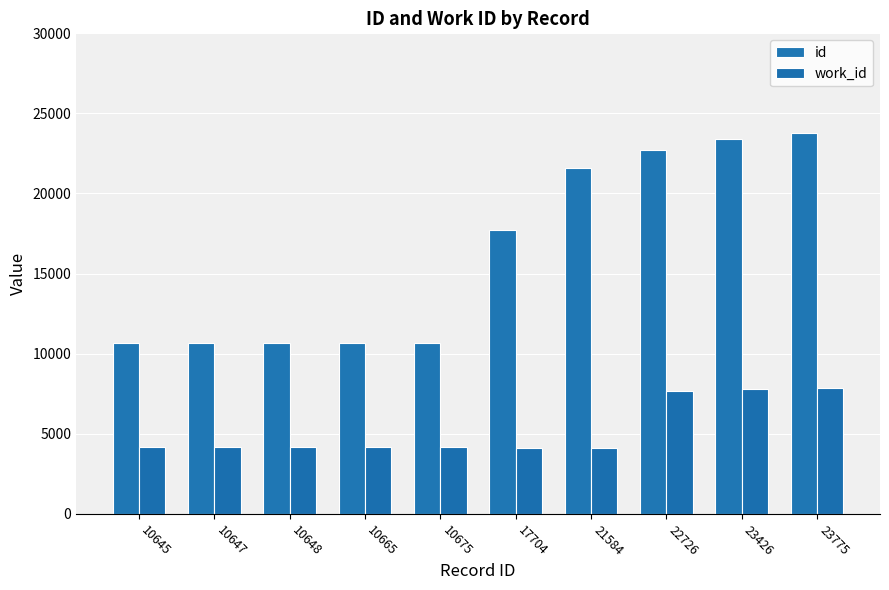

Is it true that work_id equals 4141 at 10648?

True